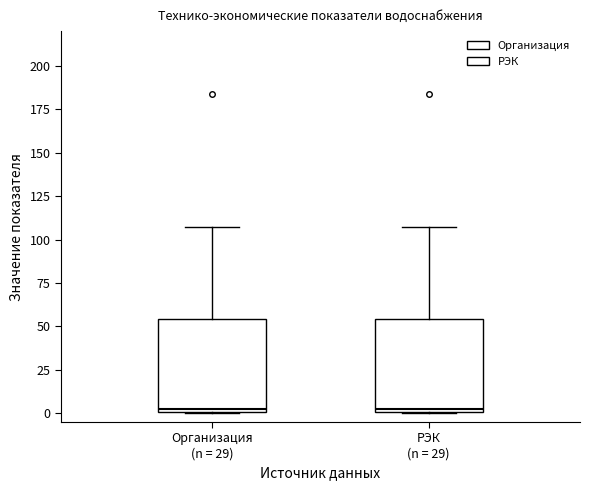

Reading left to right, read every box against the y-axis: the position of its median line, the range the box covers, and the ends of its whiskers. The values are not printed on the chart, so give them approximately, as read against the axis.

Организация (n = 29): median 5, box 0 to 55, whiskers 0 to 105
РЭК (n = 29): median 5, box 0 to 55, whiskers 0 to 105